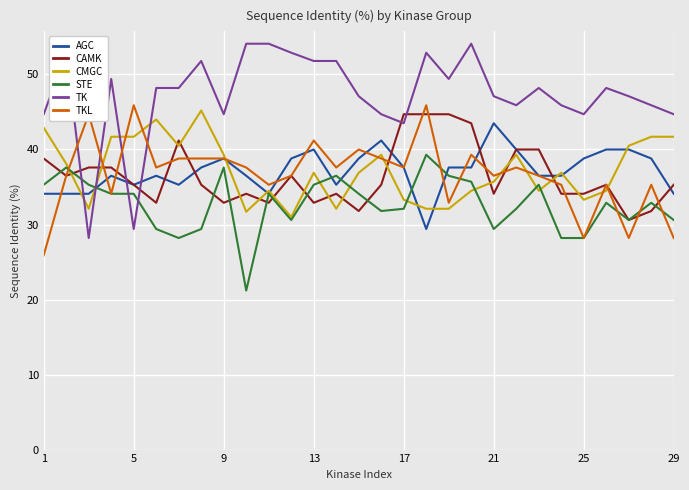

What is the maximum value shown in the chart?

54.1